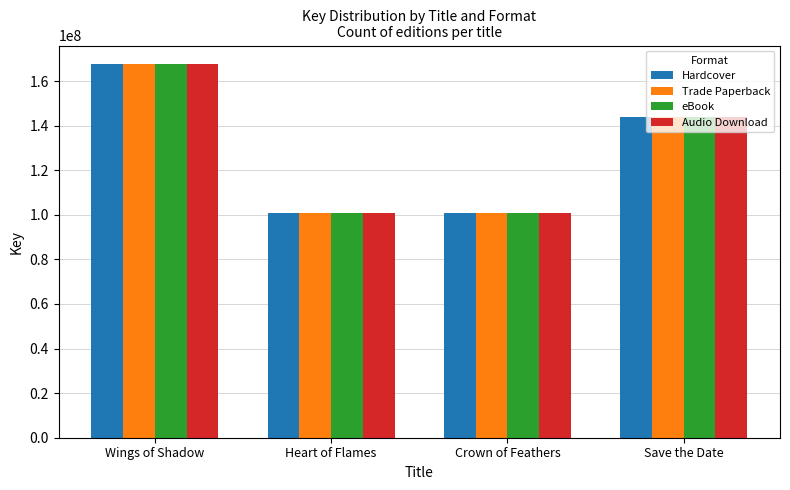

What are all the series names shown in the legend?

Hardcover, Trade Paperback, eBook, Audio Download